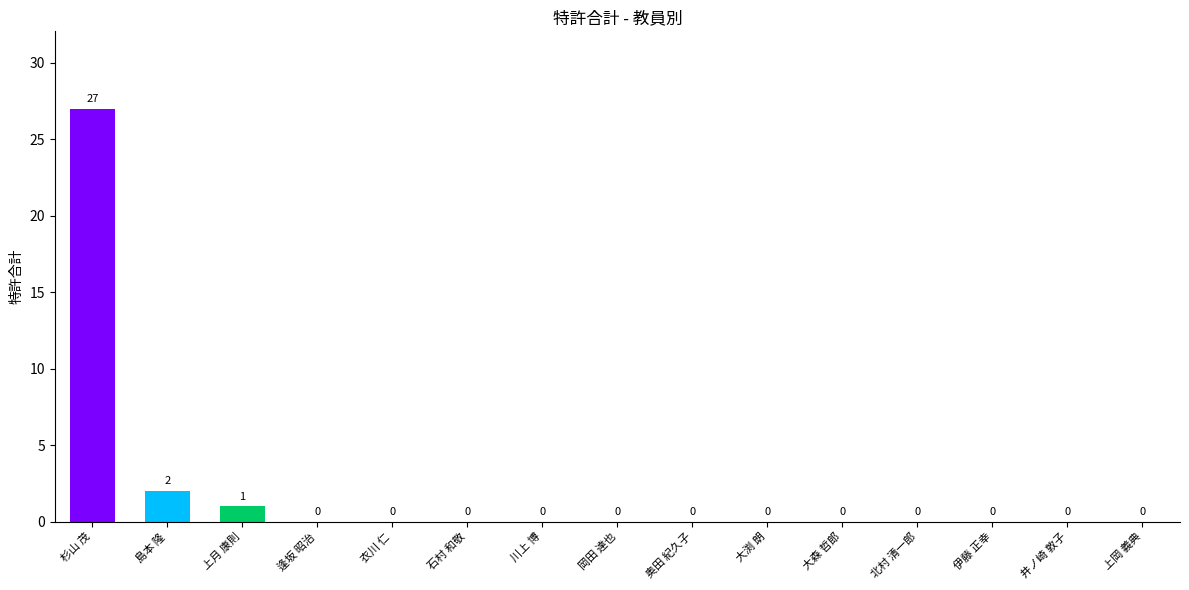

Where is the data nearest to the value 13?

島本 隆